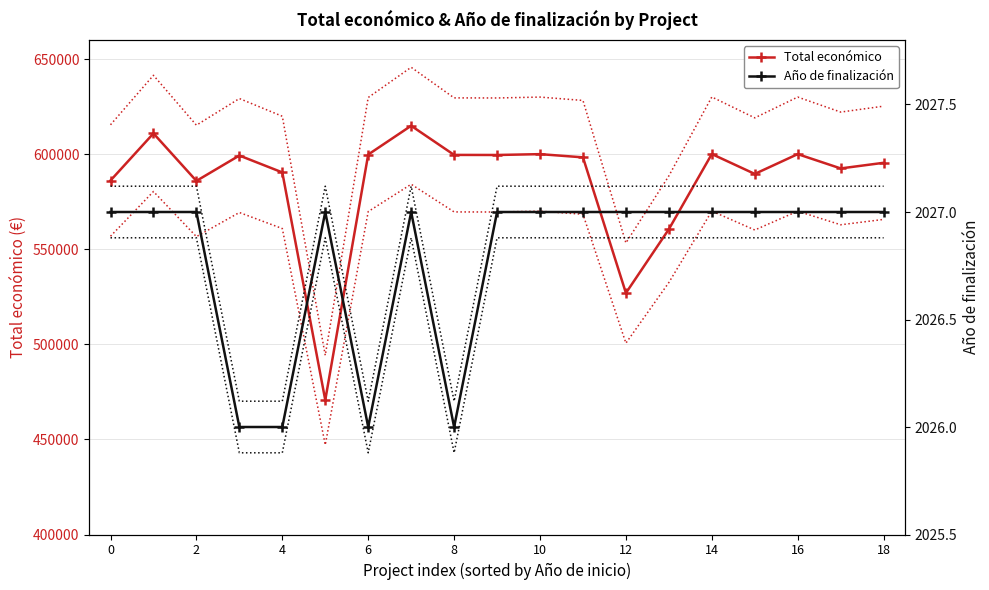

True or false: Total económico and Año de finalización cross at least once.

False